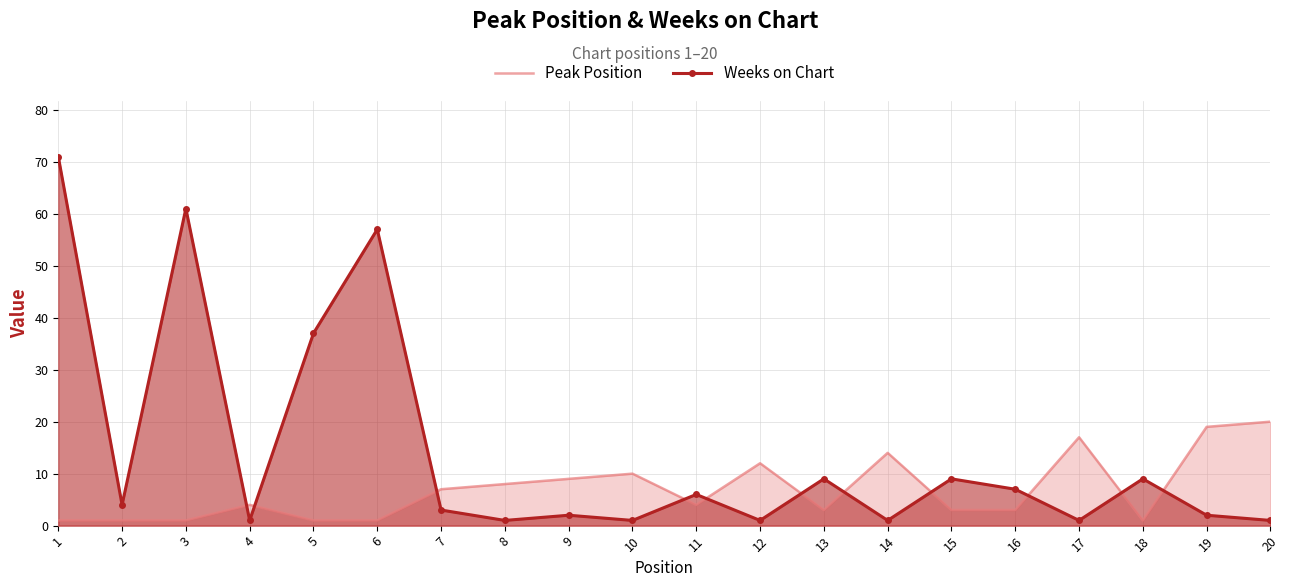

Reading left to right, transcribe all the data shown in this chart.

Peak Position: 1	1	1	4	1	1	7	8	9	10	4	12	3	14	3	3	17	1	19	20
Weeks on Chart: 71	4	61	1	37	57	3	1	2	1	6	1	9	1	9	7	1	9	2	1